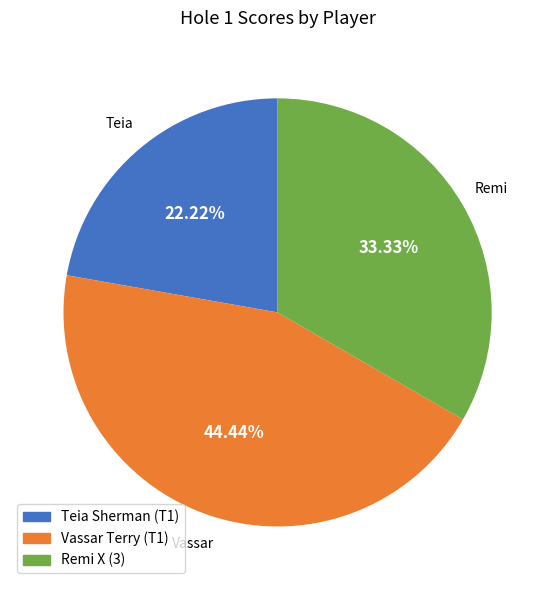

To the nearest percent, what is the average slice percentage?

33%